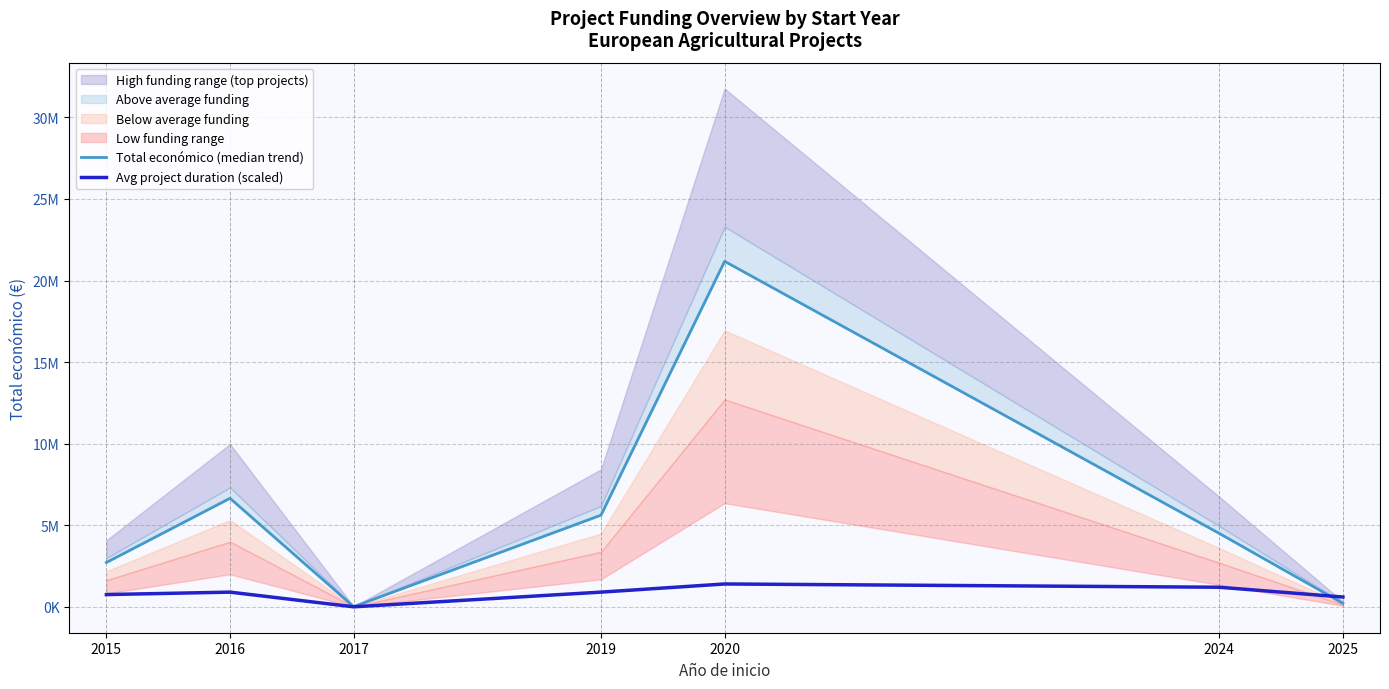

Rank the series by their average value, from lowest to highest.

Avg project duration (scaled), Total económico (median trend)